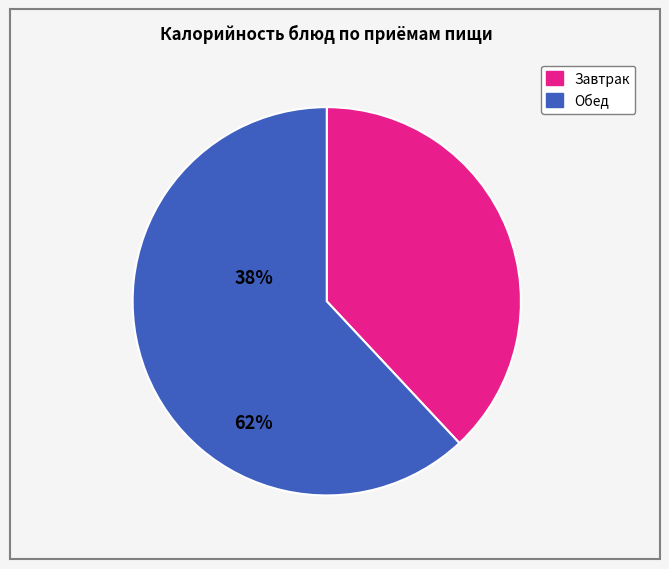

Does any single category account for the majority?

Yes